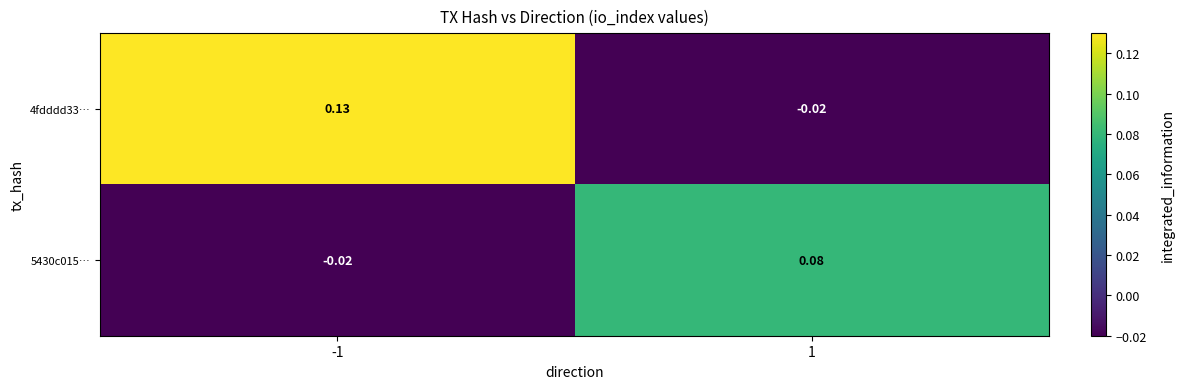

Is the value of 5430c015… at 1 greater than the value of 4fdddd33… at -1?

No